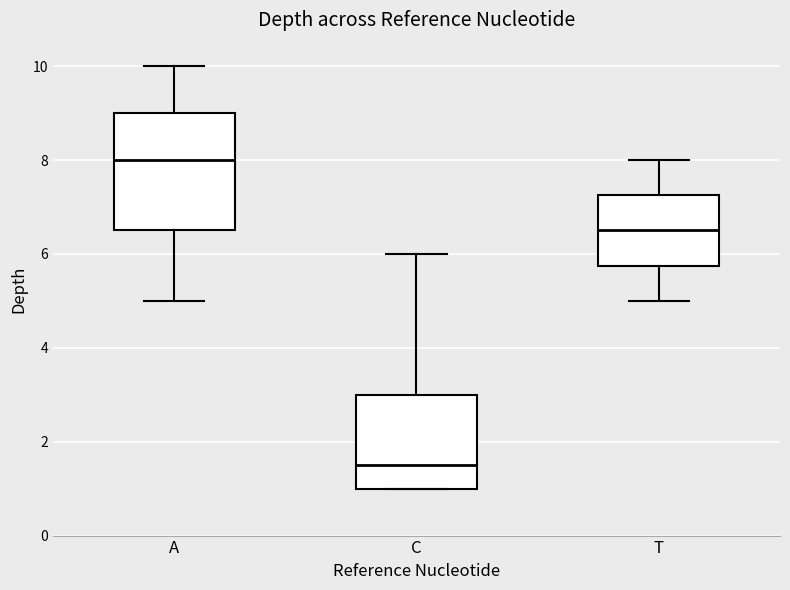

The value at T_53931030 is 5. True or false?

True